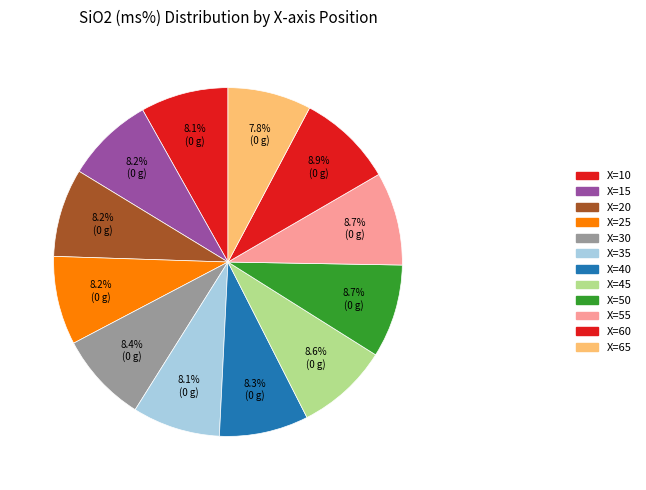

How many segments does this pie chart have?

12